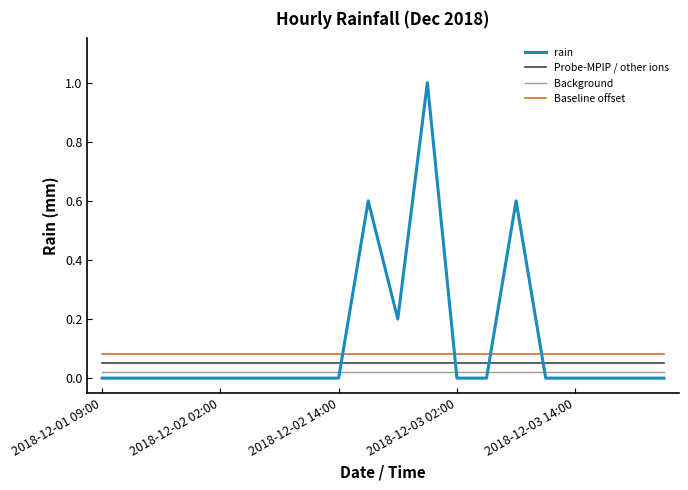

Which series has the widest spread of values?

rain